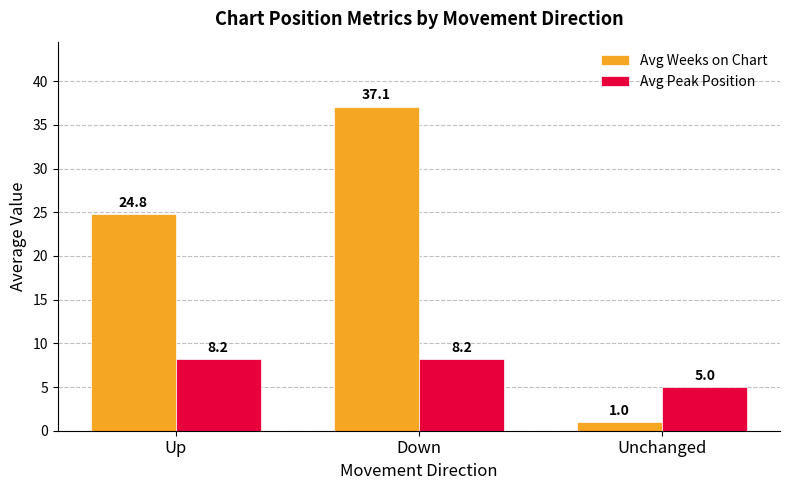

What position from the left is Unchanged?

3